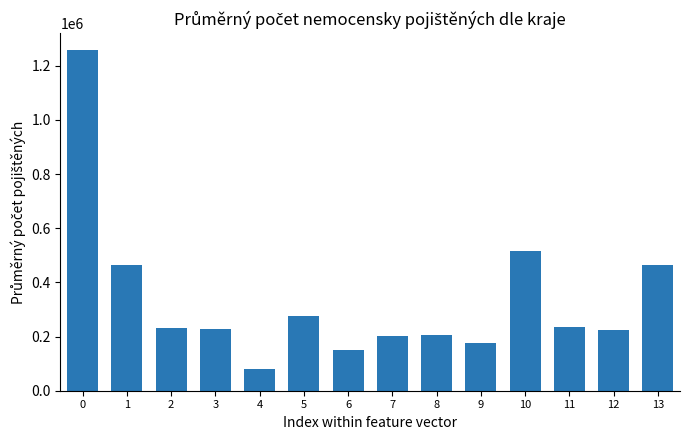

What is the difference between the maximum and second lowest values?

1106573.5